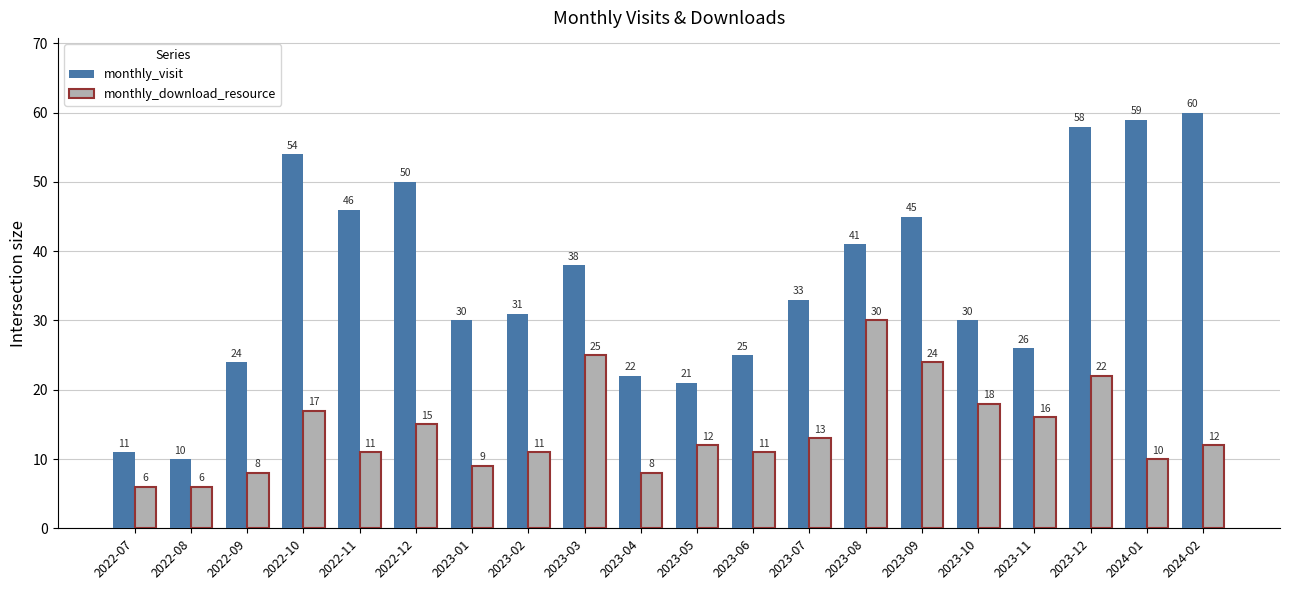

Which series has the largest range (max minus min)?

monthly_visit